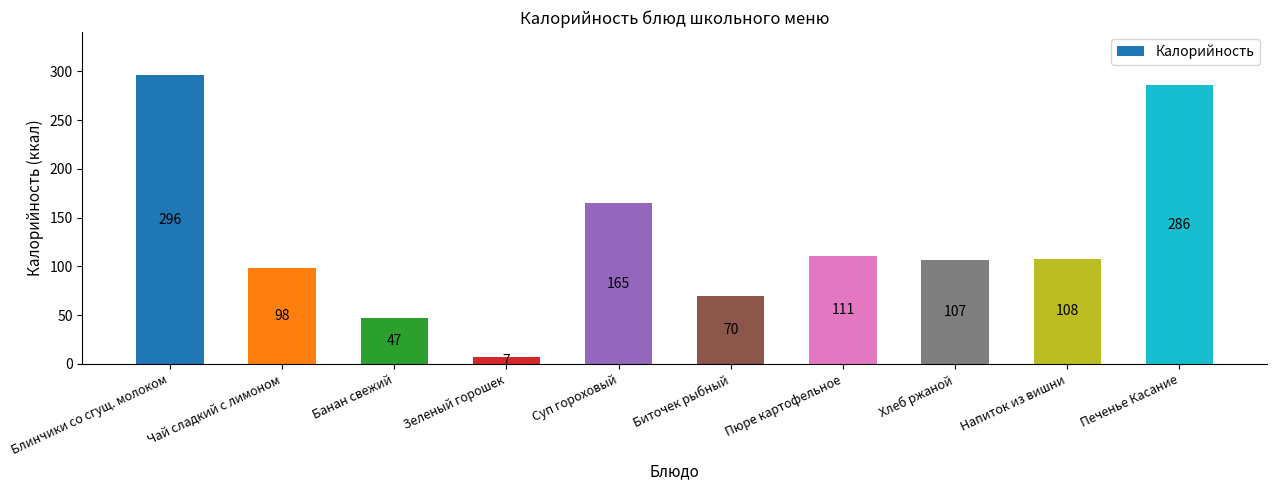

List the labels in order of value, smallest first.

Зеленый горошек, Банан свежий, Биточек рыбный, Чай сладкий с лимоном, Хлеб ржаной, Напиток из вишни, Пюре картофельное, Суп гороховый, Печенье Касание, Блинчики со сгущ. молоком